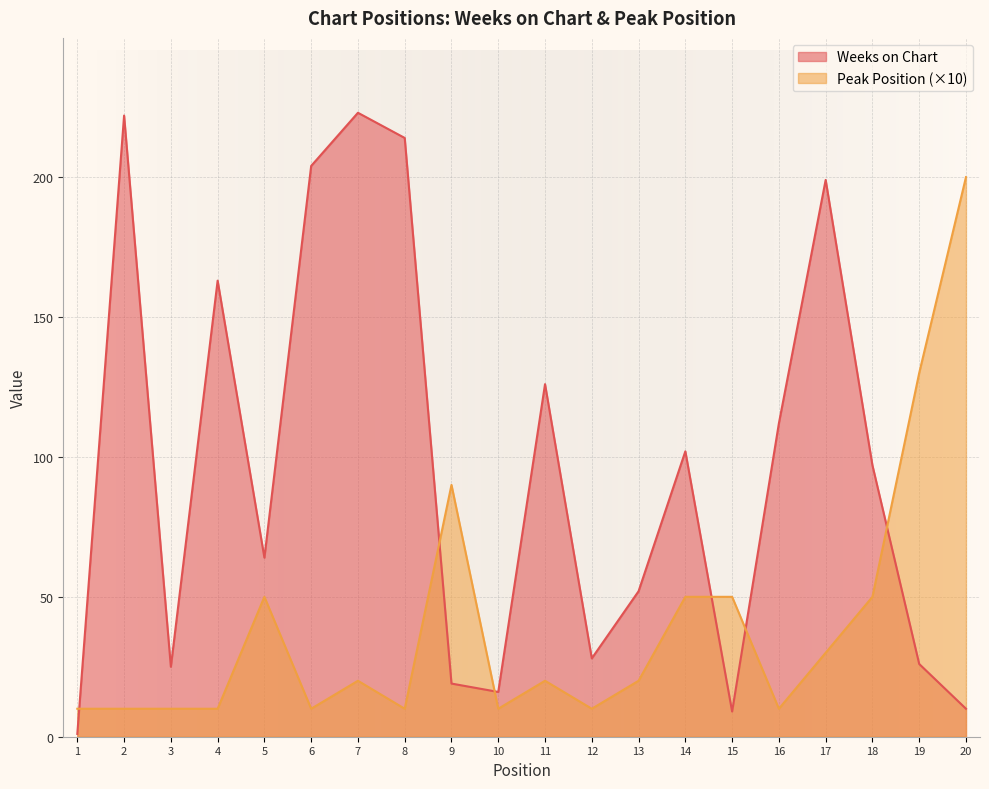

What is the maximum value for Peak Position?

200